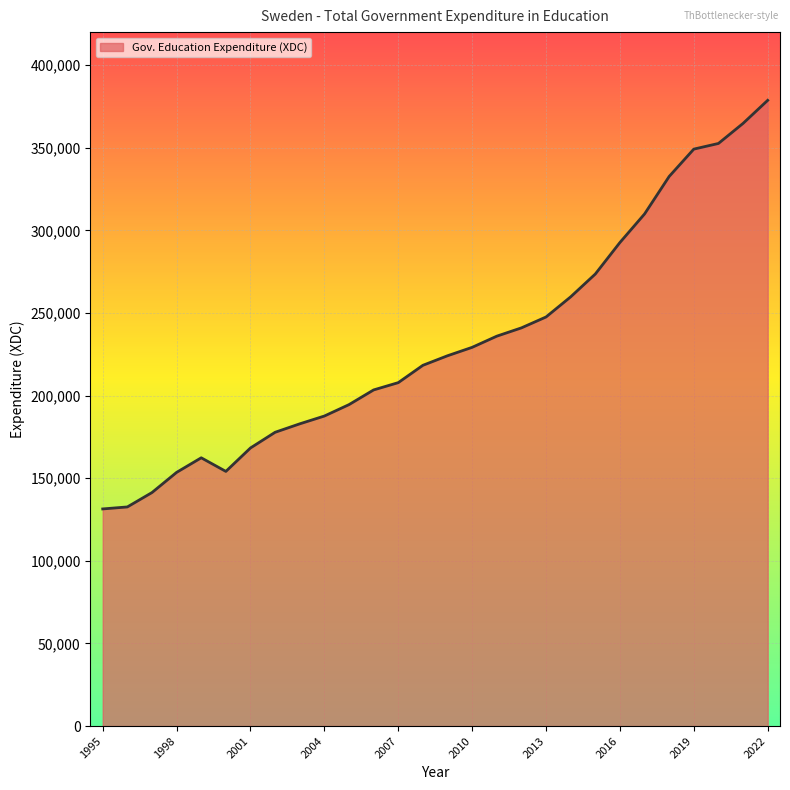

How many lines are shown in the chart?

1